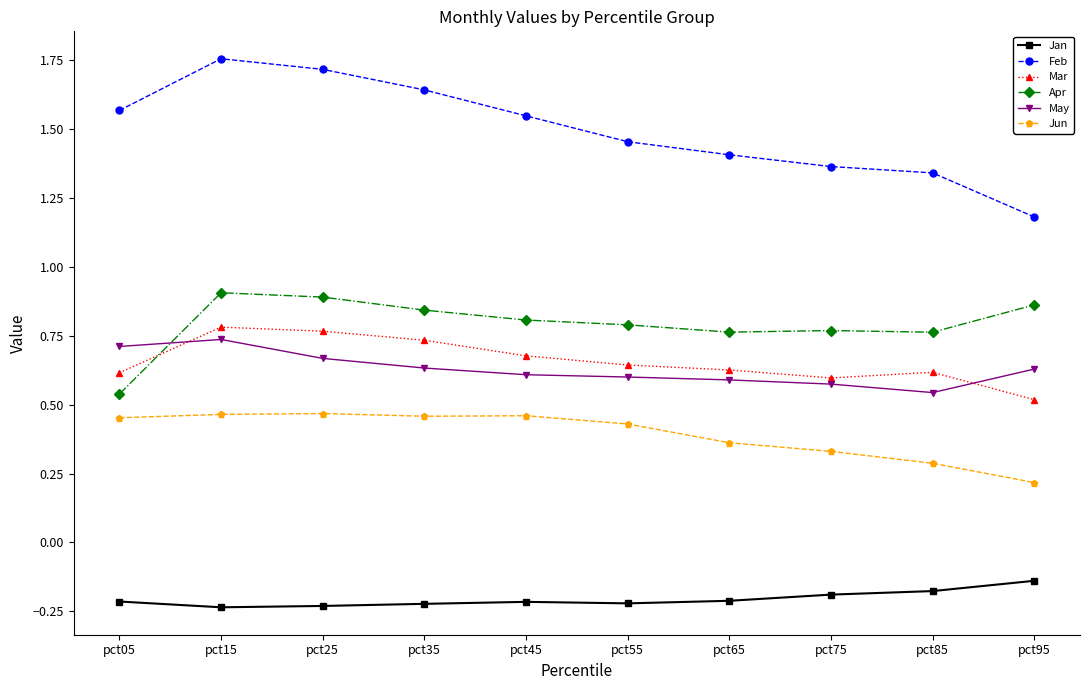

Count the Mar values in the range 0 to 1.

10